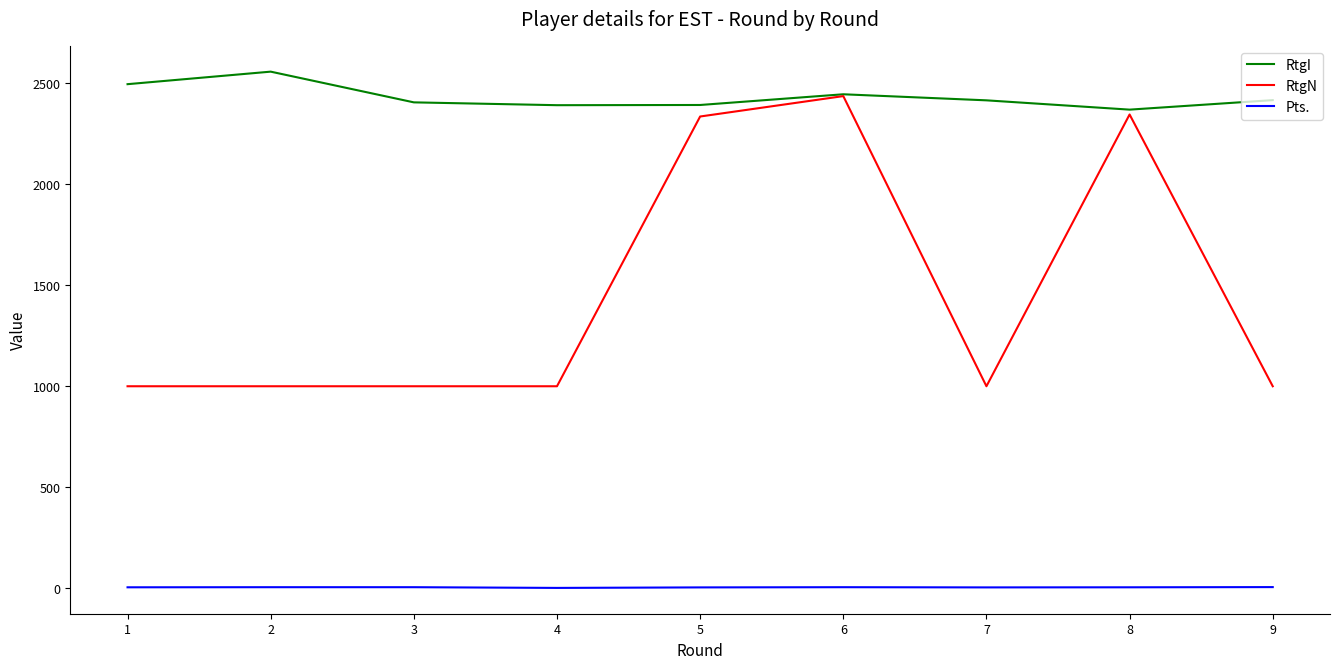

List the series in order of their overall mean, highest first.

RtgI, RtgN, Pts.